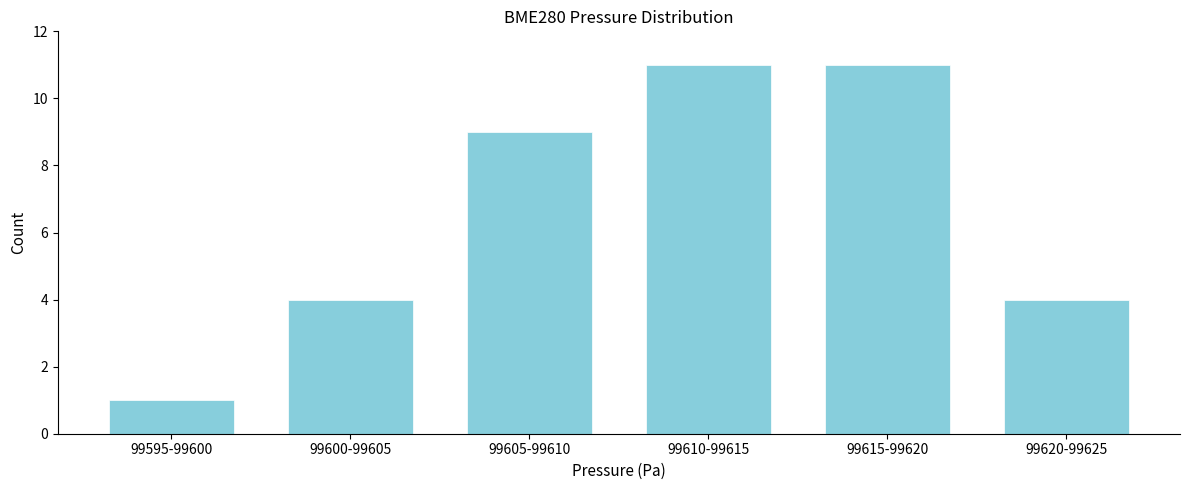

Reading left to right, transcribe all the data shown in this chart.

1	4	9	11	11	4